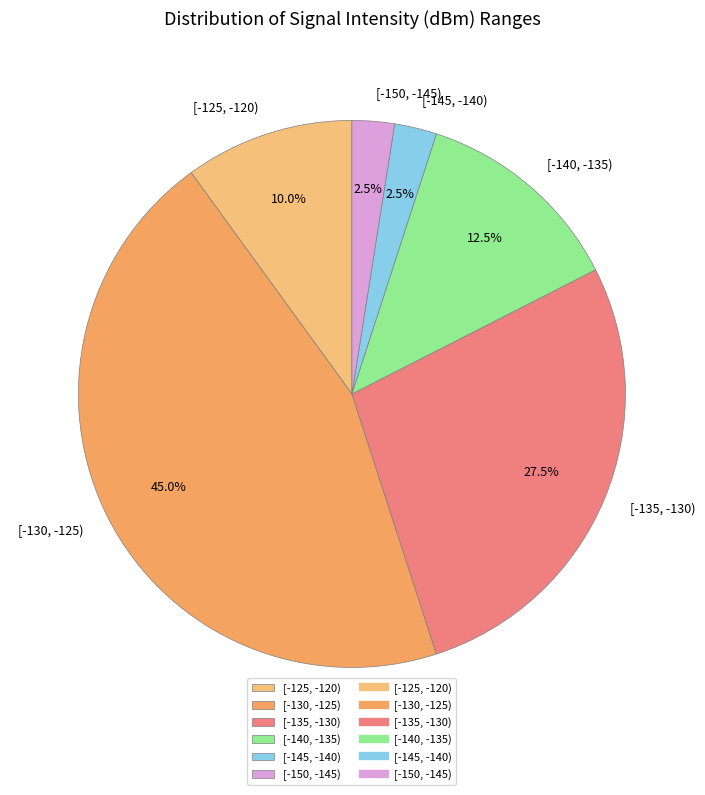

Does any single category account for the majority?

No